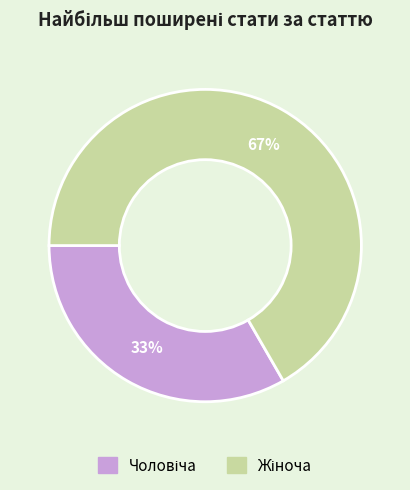

How many segments does this pie chart have?

2